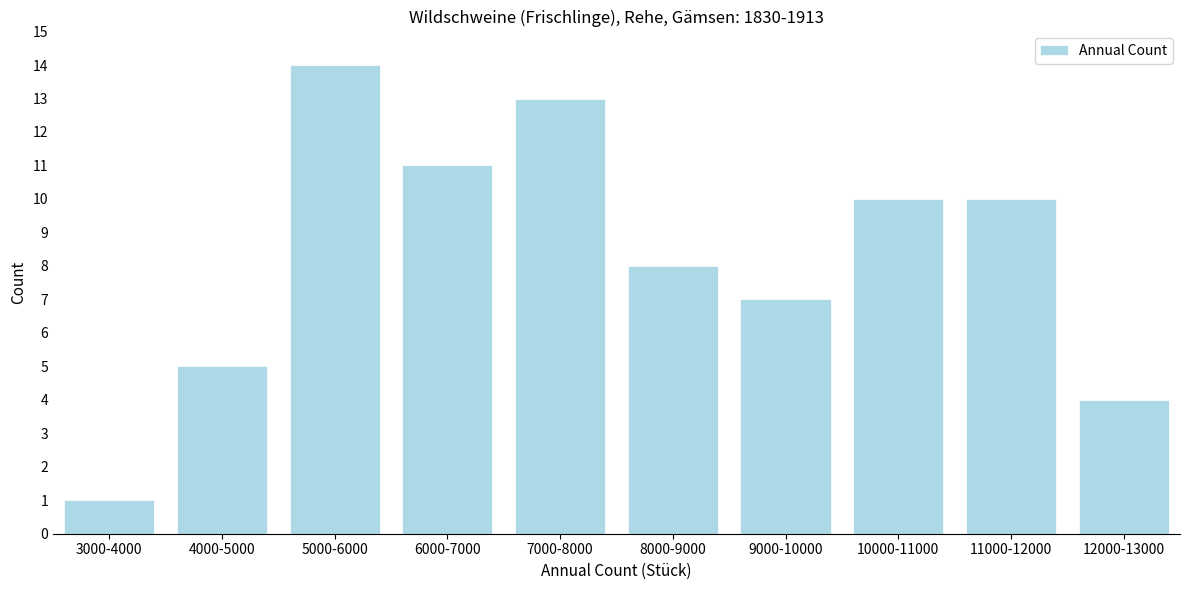

Reading right to left, transcribe all the data shown in this chart.

12000-13000=4	11000-12000=10	10000-11000=10	9000-10000=7	8000-9000=8	7000-8000=13	6000-7000=11	5000-6000=14	4000-5000=5	3000-4000=1